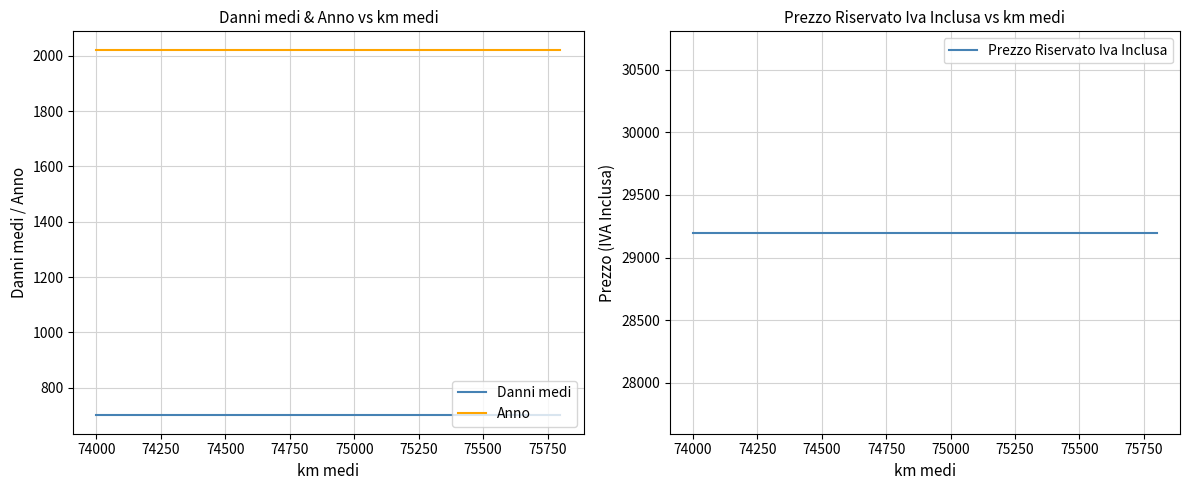

True or false: Anno and Danni medi cross at least once.

False